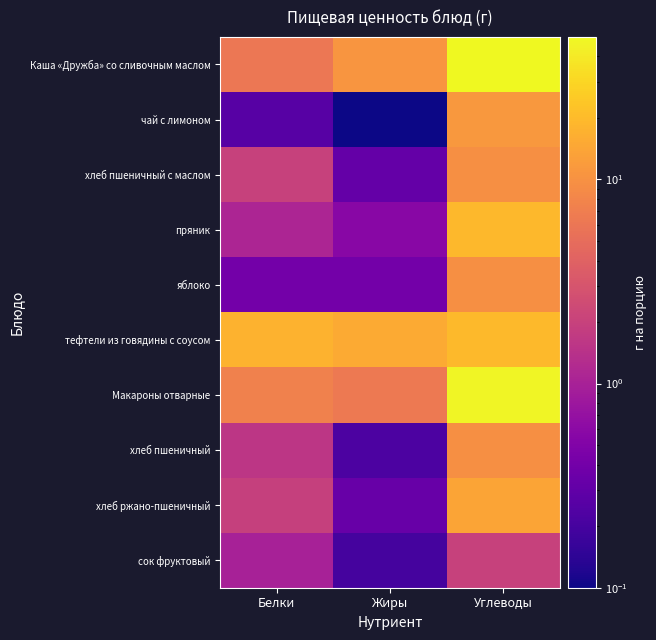

Reading left to right, list all the values displayed in this chart.

Каша «Дружба» со сливочным маслом: Белки=6.1	Жиры=10.8	Углеводы=49.8
чай с лимоном: Белки=0.3	Жиры=0.0	Углеводы=11.3
хлеб пшеничный с маслом: Белки=2.0	Жиры=0.3	Углеводы=9.7
пряник: Белки=1.1	Жиры=0.6	Углеводы=19.2
яблоко: Белки=0.4	Жиры=0.4	Углеводы=9.8
тефтели из говядины с соусом: Белки=17.4	Жиры=15.4	Углеводы=19.8
Макароны отварные: Белки=7.4	Жиры=6.4	Углеводы=47.0
хлеб пшеничный: Белки=1.6	Жиры=0.2	Углеводы=9.7
хлеб ржано-пшеничный: Белки=2.0	Жиры=0.3	Углеводы=13.8
сок фруктовый: Белки=1.0	Жиры=0.2	Углеводы=2.0